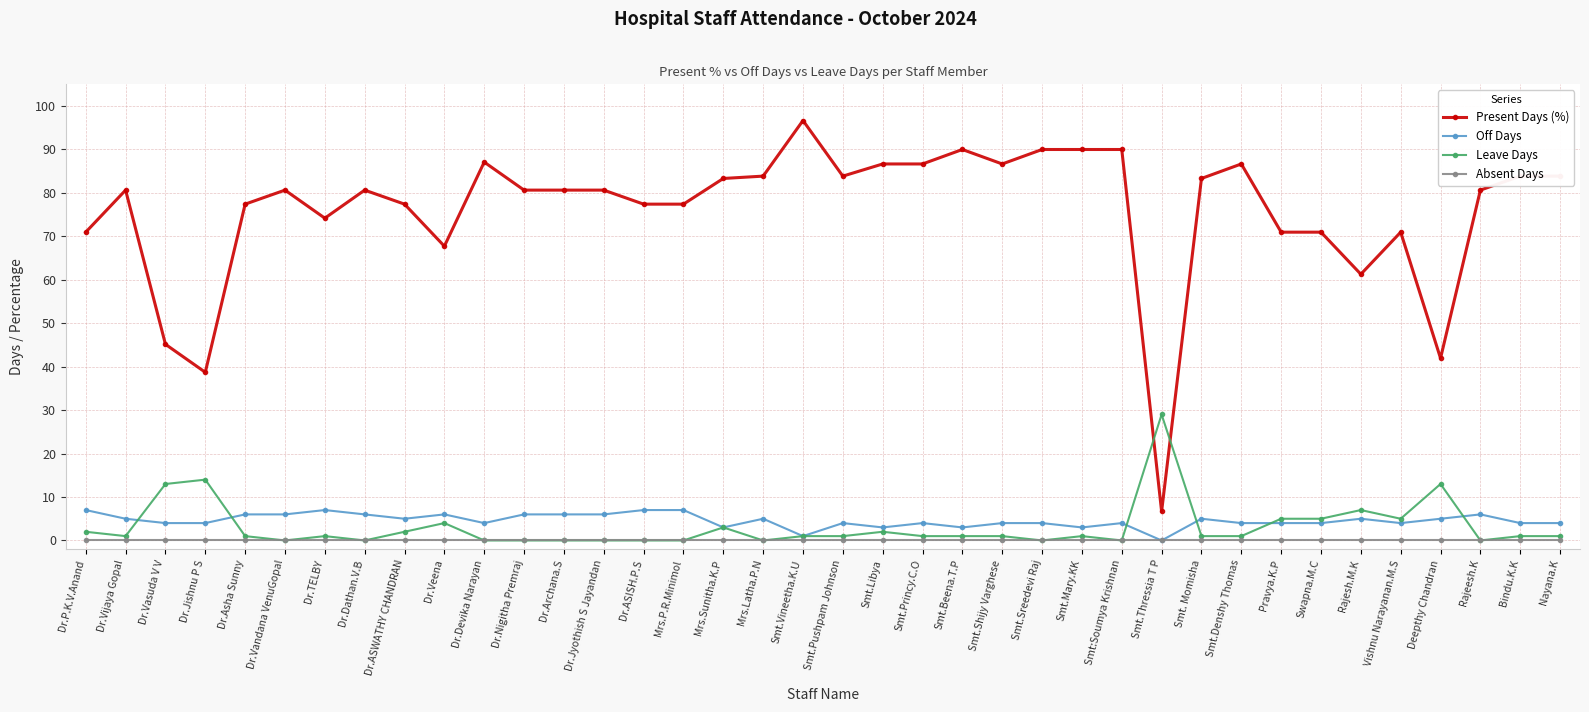

What is the total value across all series at Smt.Beena.T.P?

94.0